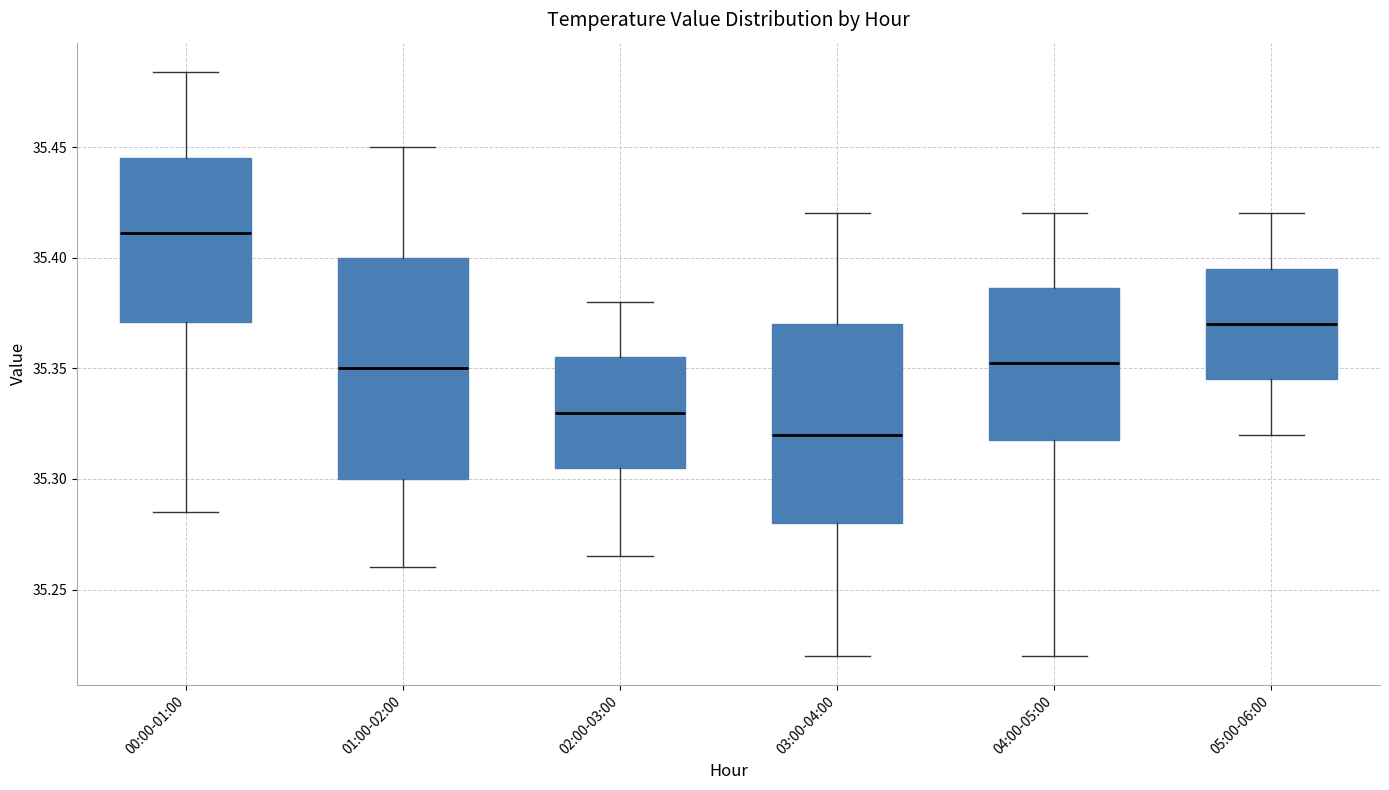

Which box's median line is the highest?

00:00-01:00